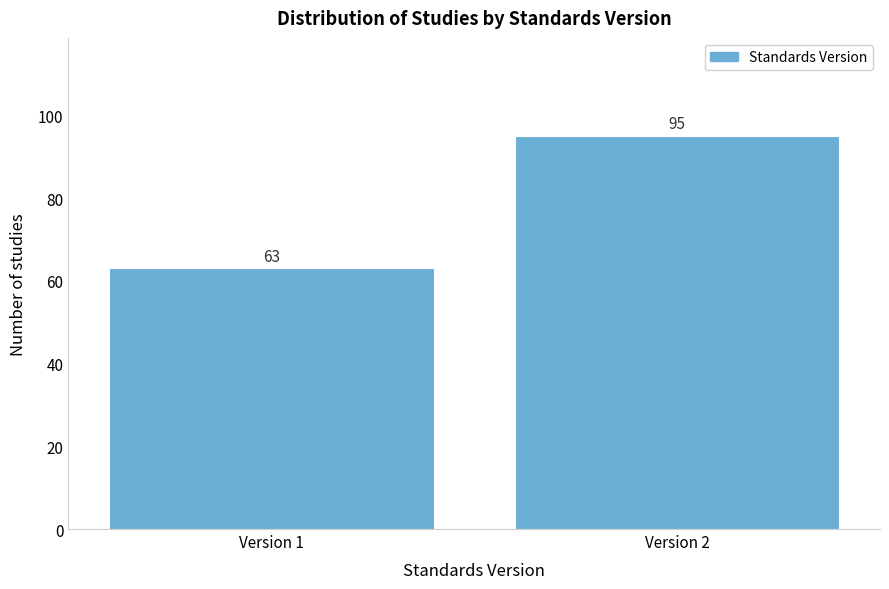

Reading left to right, list all the values displayed in this chart.

63	95